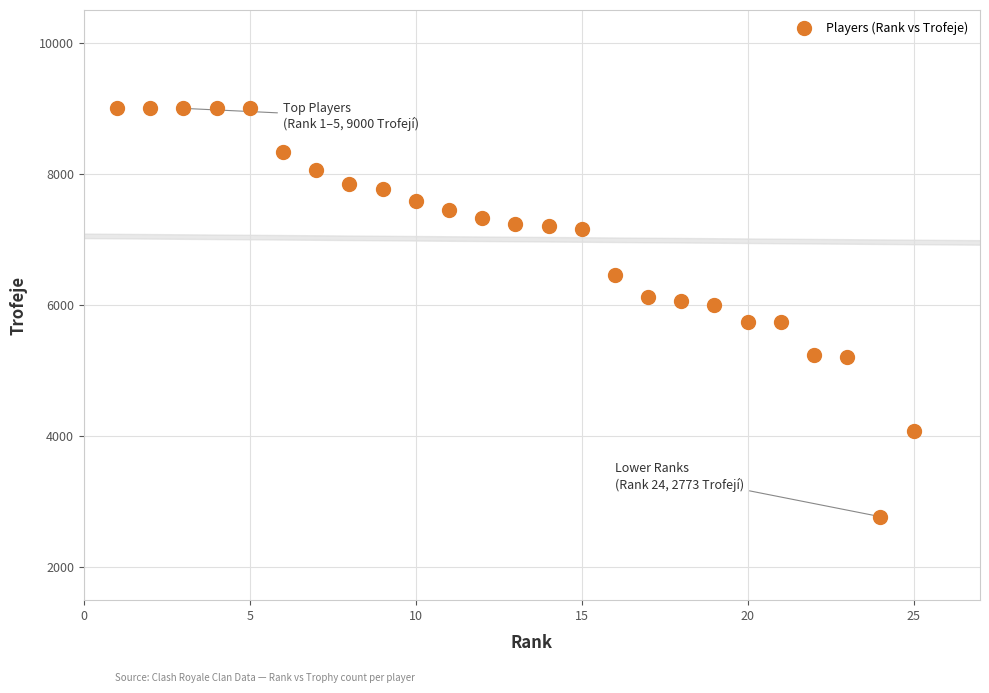

What is the range of X values (max minus min)?

24